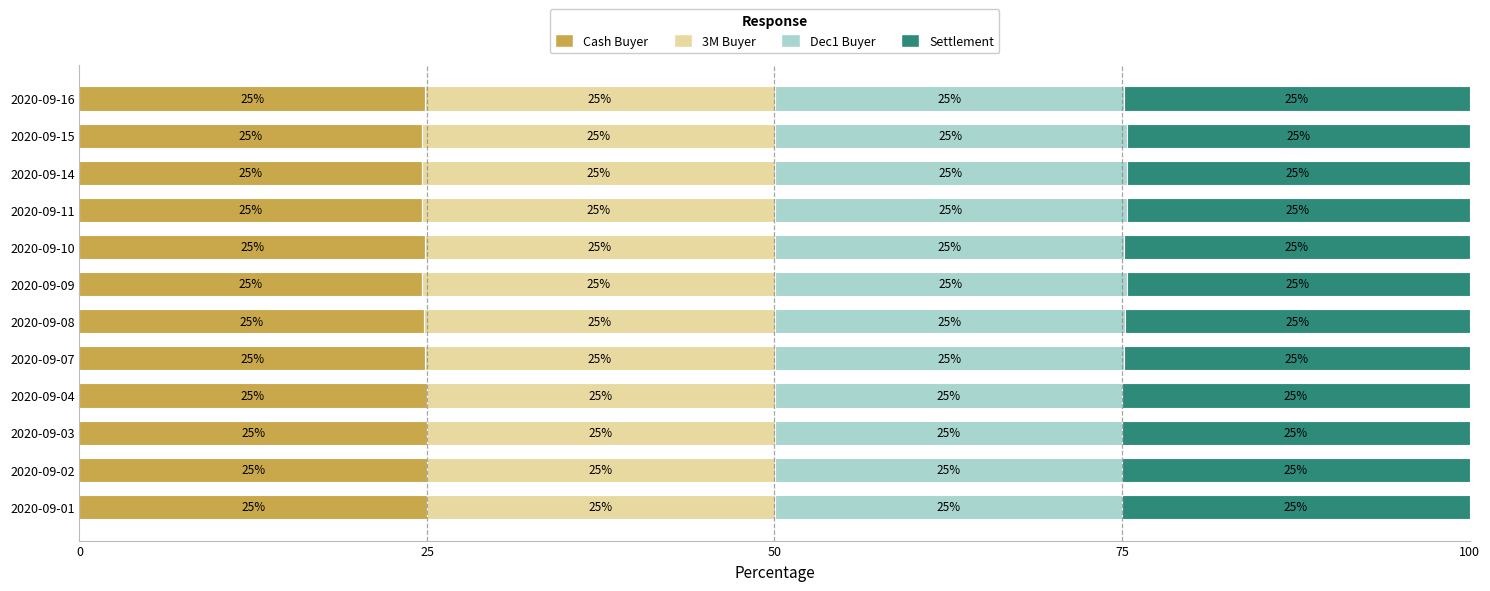

What is the total value across all series at 2020-09-16?

100.0